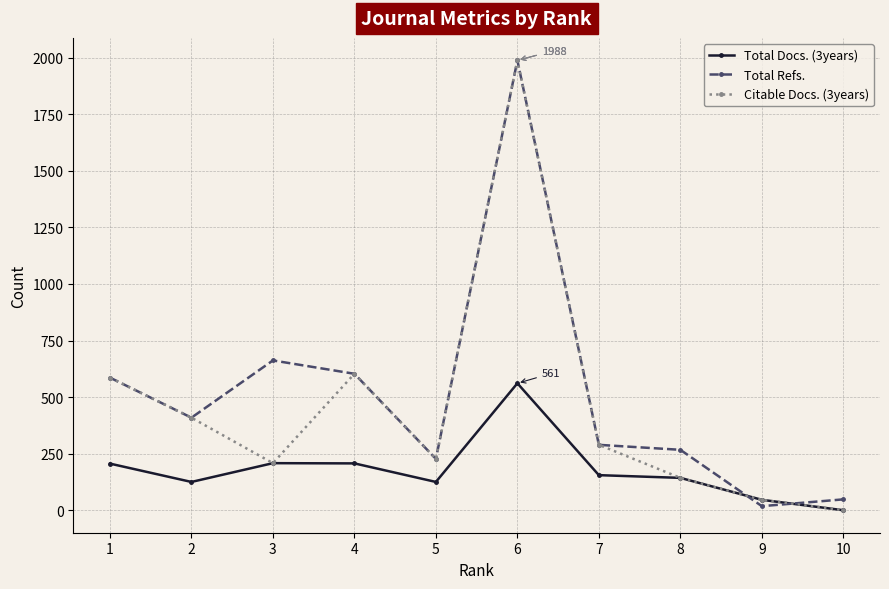

What is the value of the Citable Docs. (3years) point at the 3rd from the left?

208